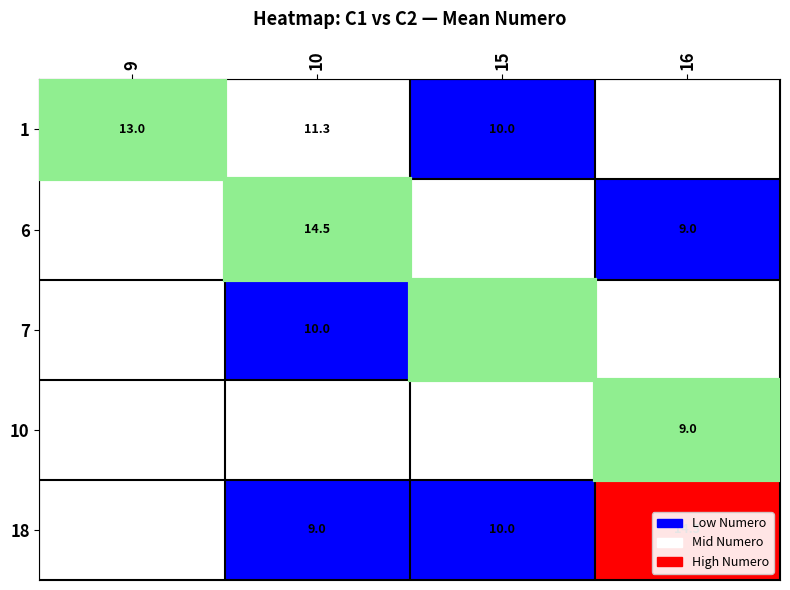

Is the value of 18 at 10 greater than the value of 6 at 10?

No